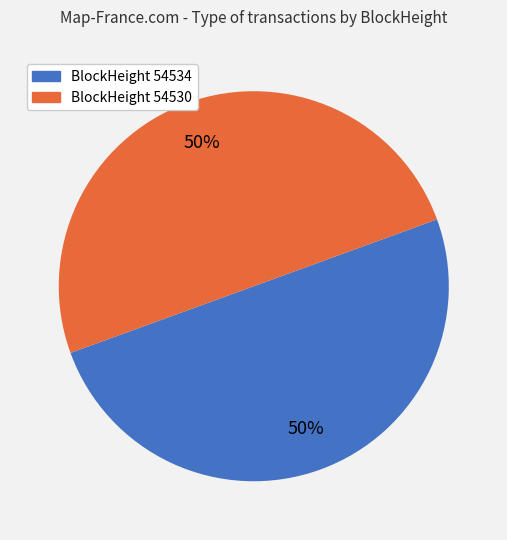

To the nearest percent, what is the average slice percentage?

50%